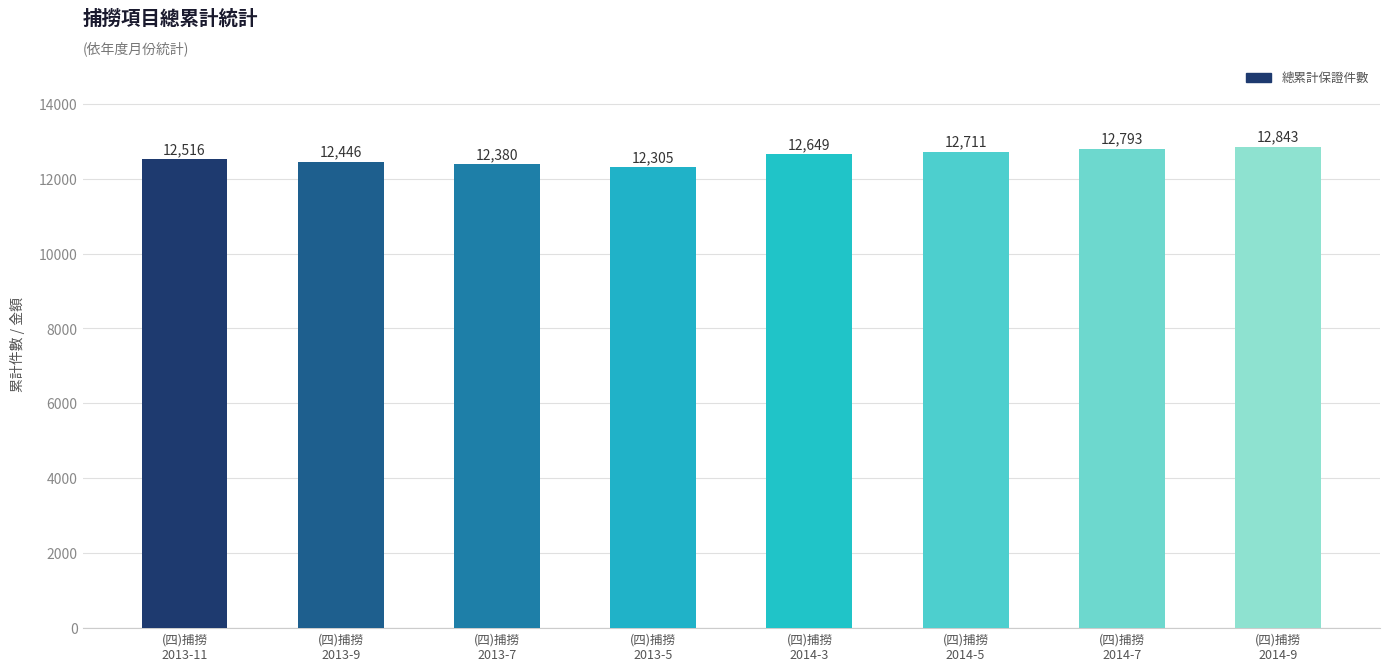

The chart shows a value of 12843 at (四)捕撈
2014-9. True or false?

True